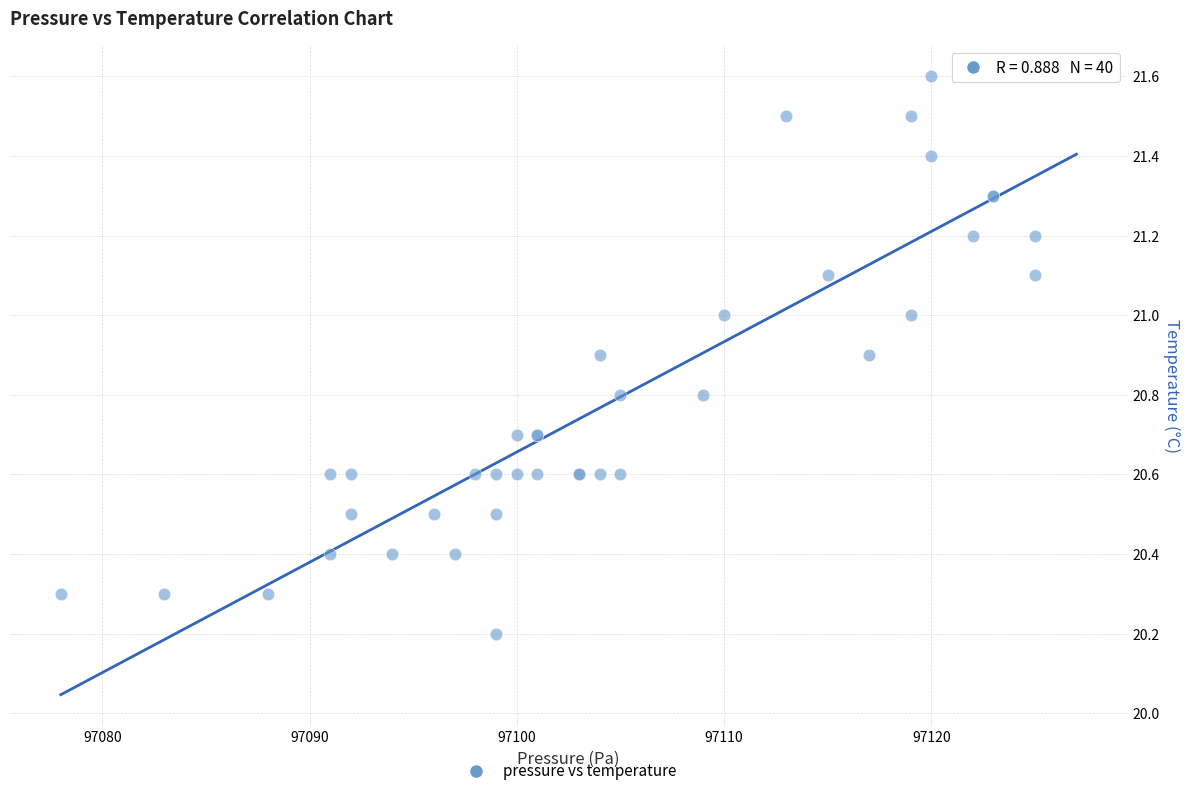

What Y value in the scatter plot is closest to 20?

20.2